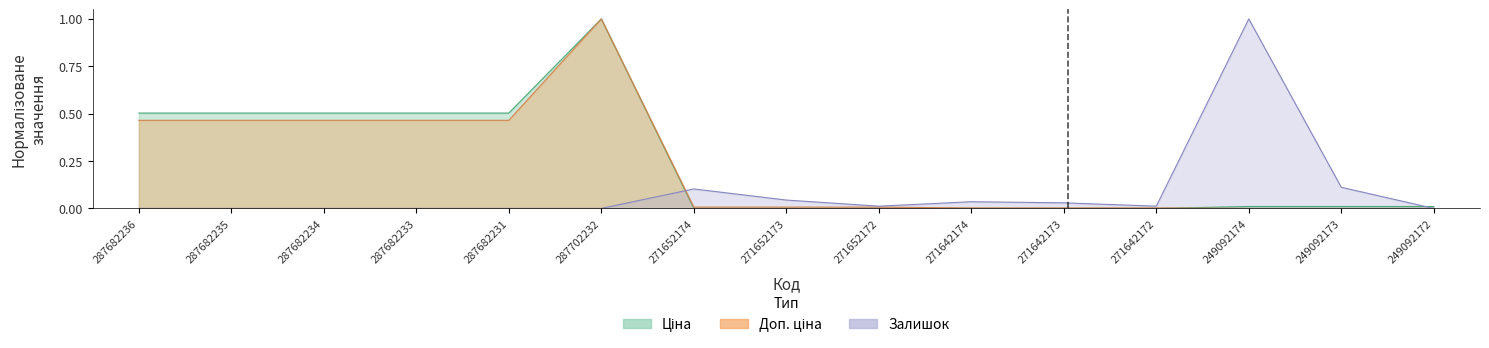

True or false: Доп. ціна and Ціна intersect in this chart.

True